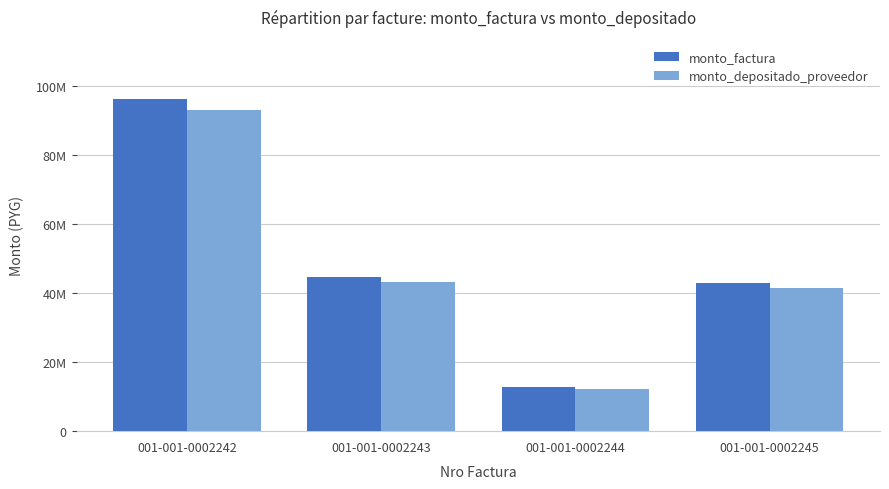

What is the total value across all series at 001-001-0002244?

24987178